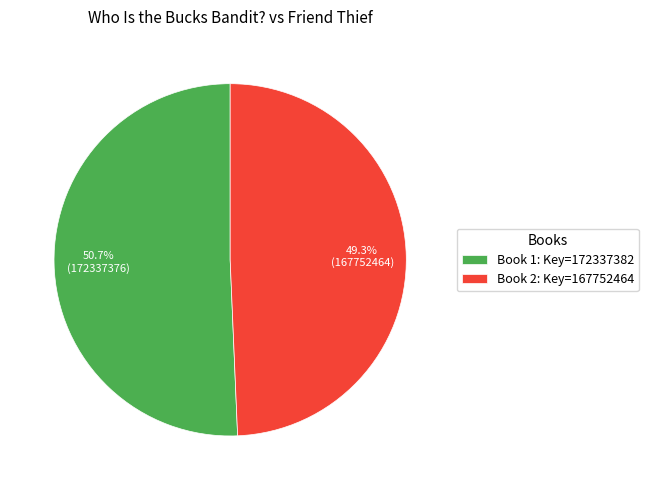

To the nearest percent, what is the difference between the largest and smallest slice percentages?

1%